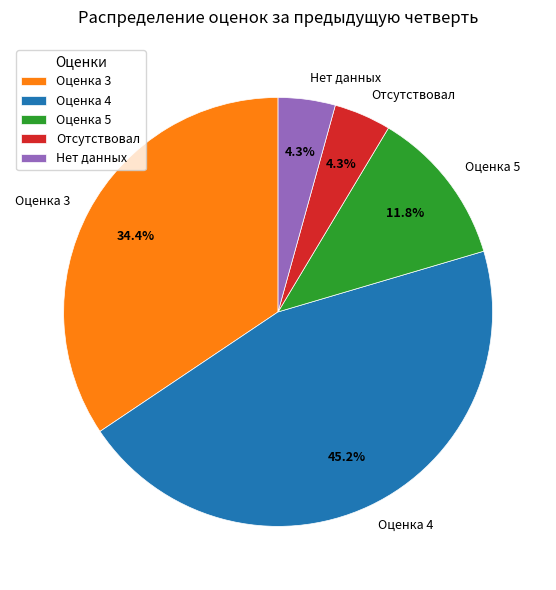

What portion of the pie excludes Нет данных?

95.7%